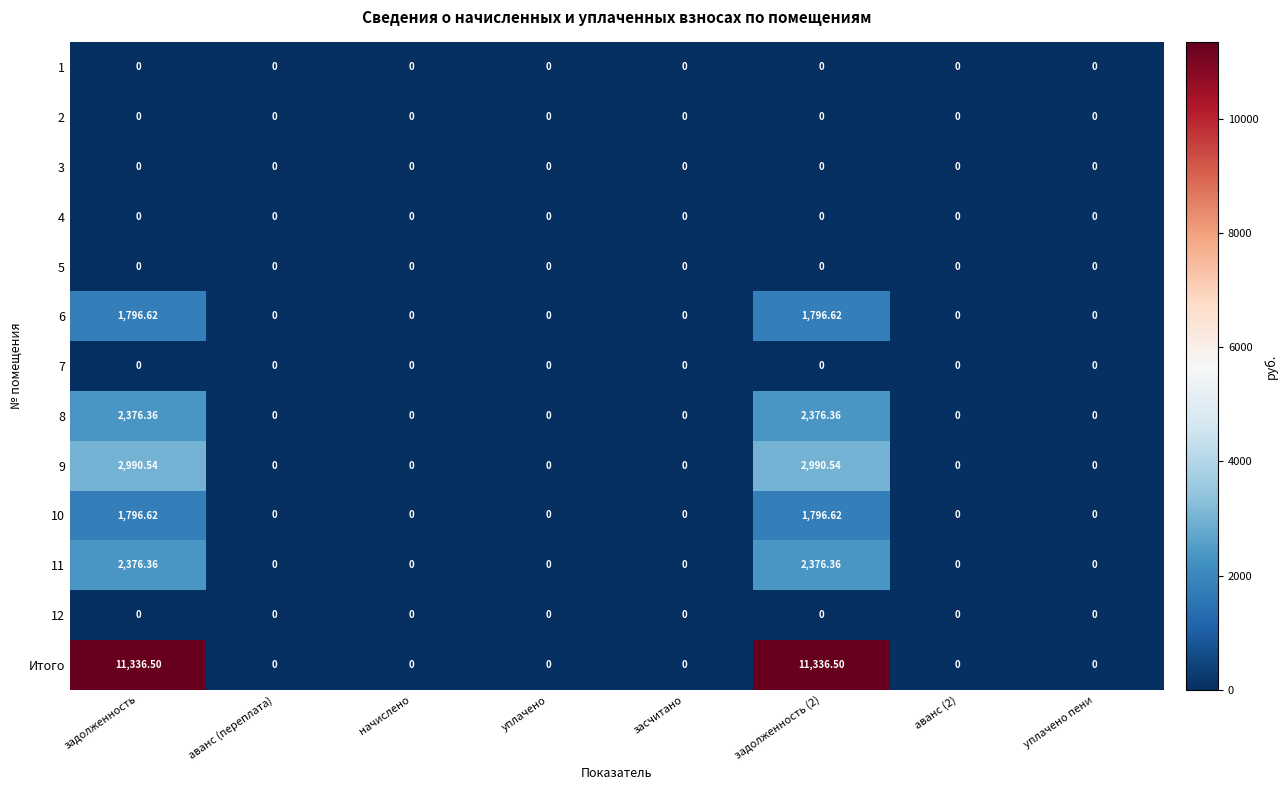

Which series has the largest total across all categories?

Итого